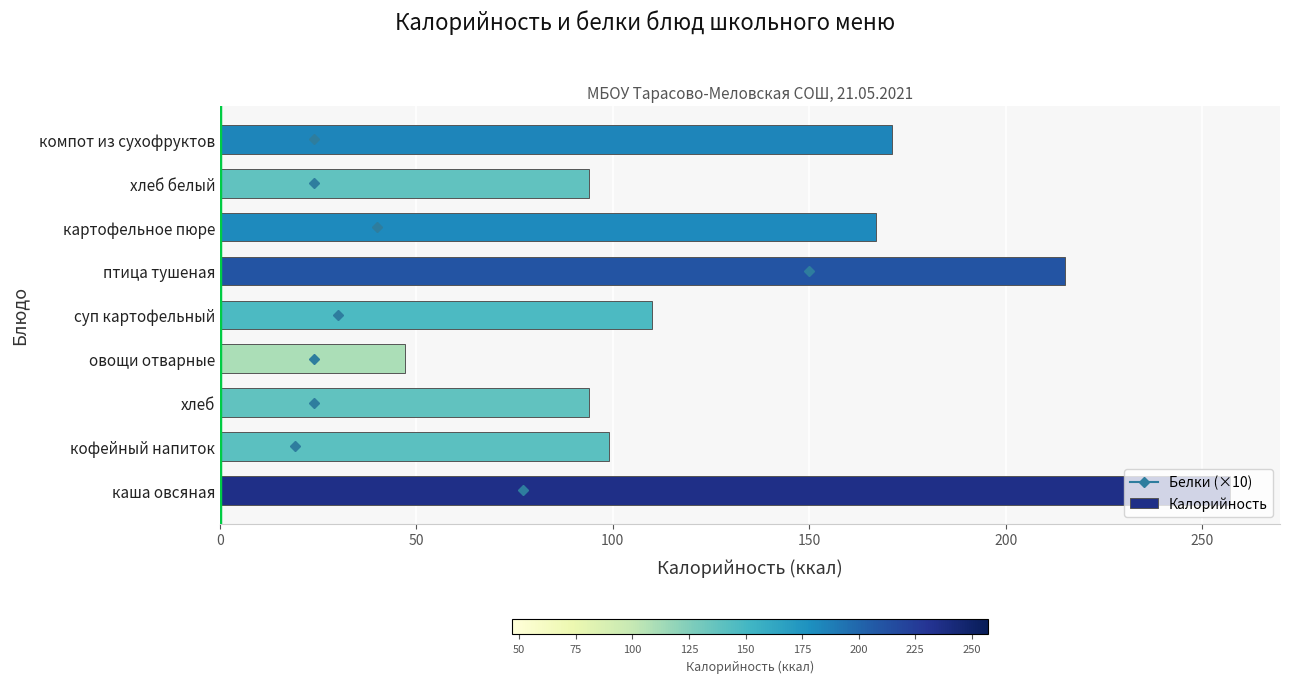

What is the difference between the second highest and minimum values?

168